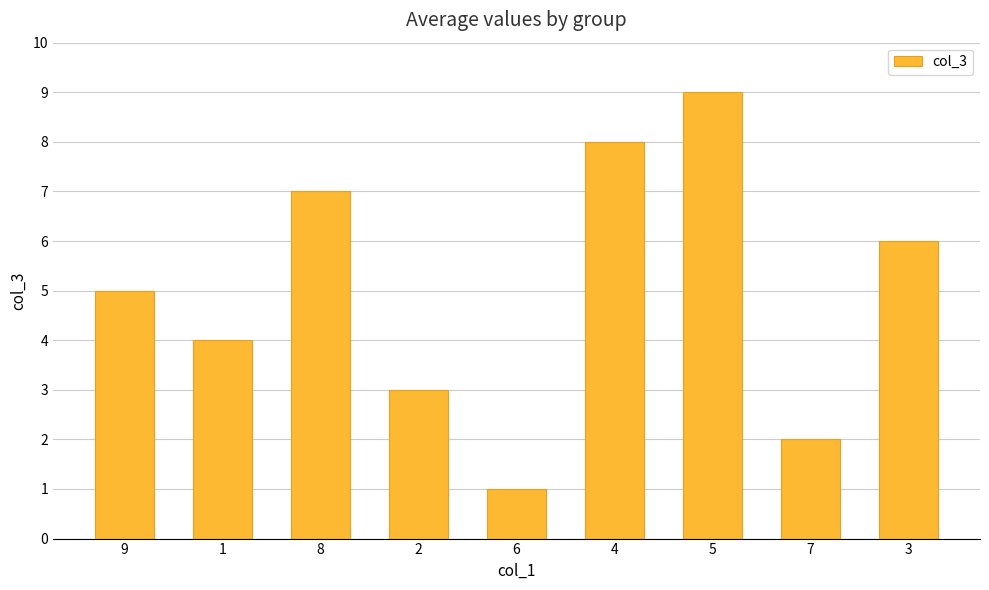

What is the value of the 1st bar from the left?

5